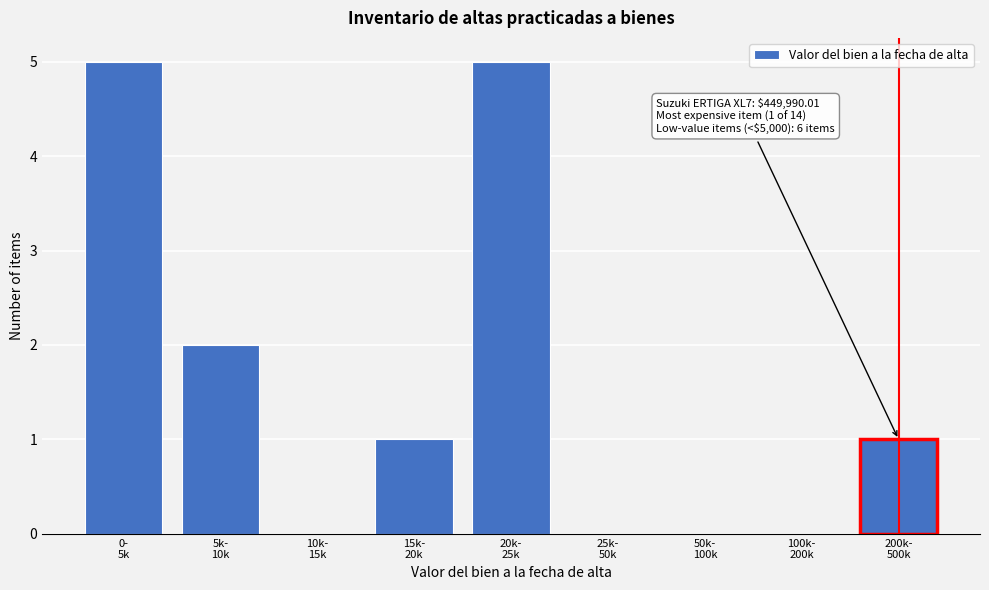

What is the greatest value displayed?

5